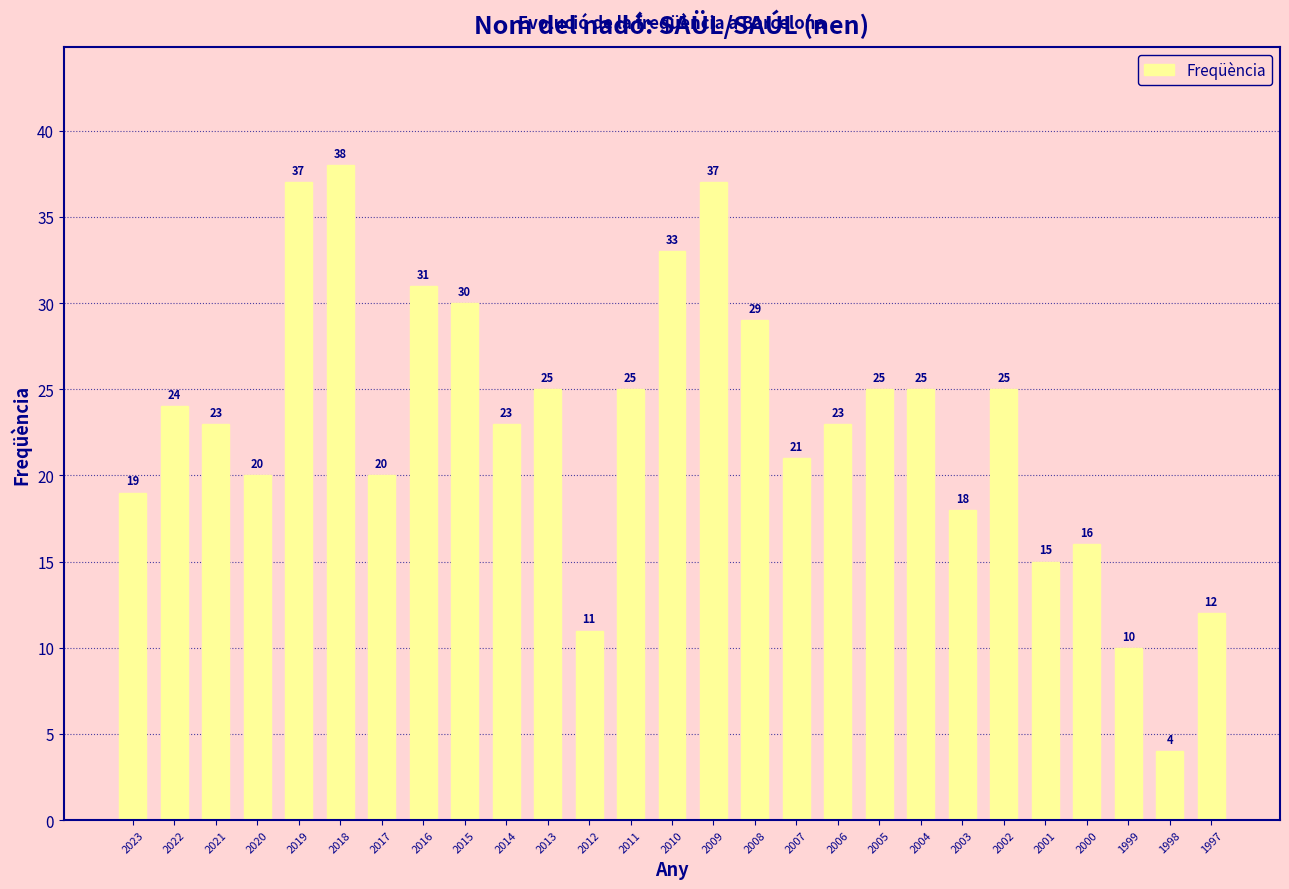

What is the value of the 19th bar from the left?

25